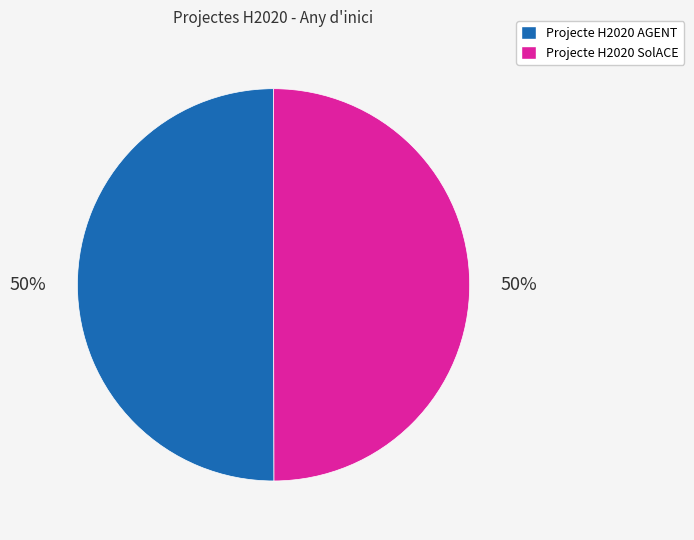

To the nearest percent, what percentage of the pie is Projecte H2020 AGENT?

50%